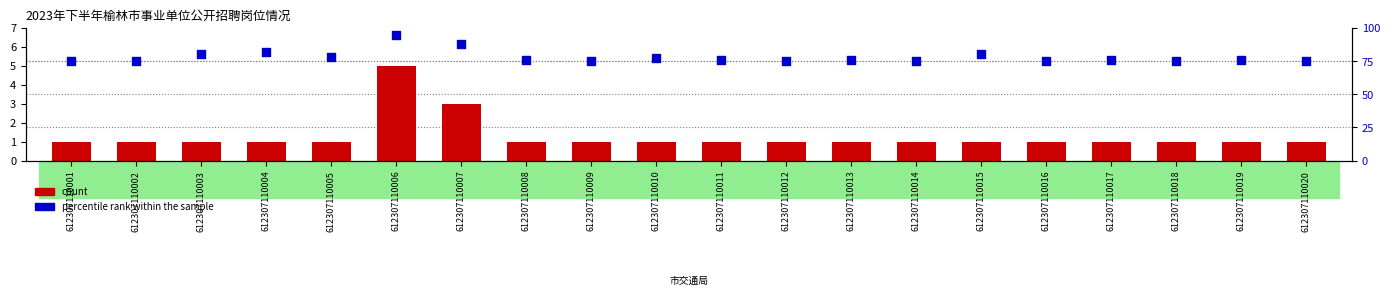

At how many categories does at least one series exceed 37?

20